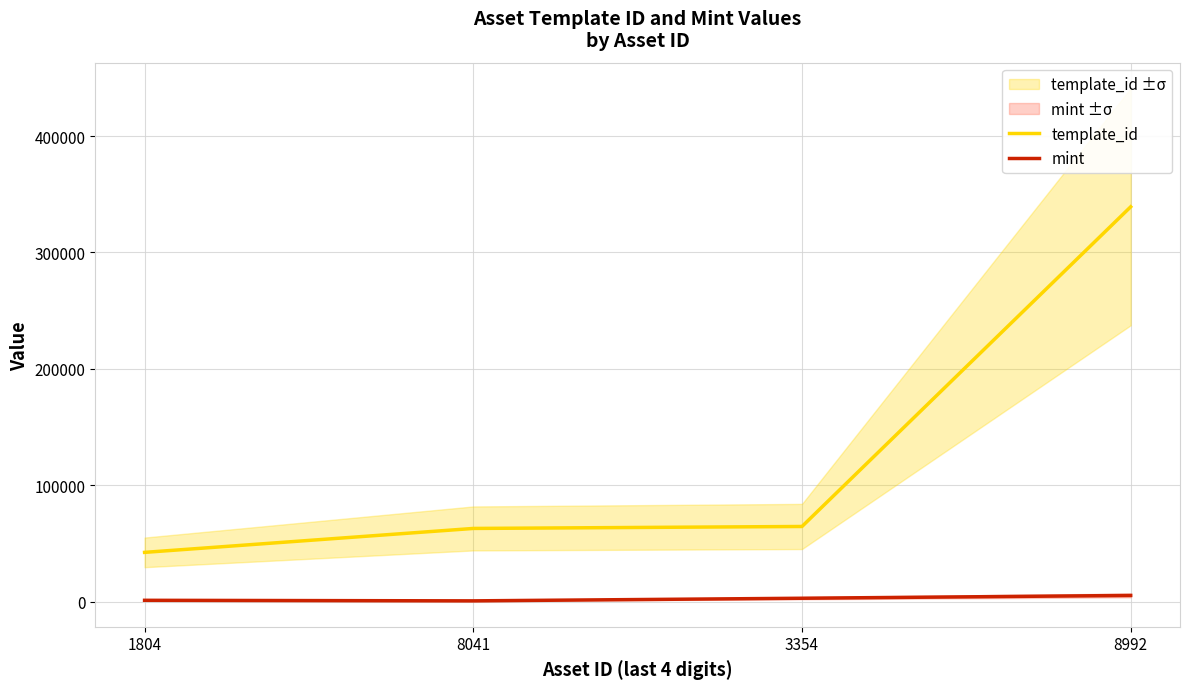

Does the chart display data point markers on the line(s)?

No